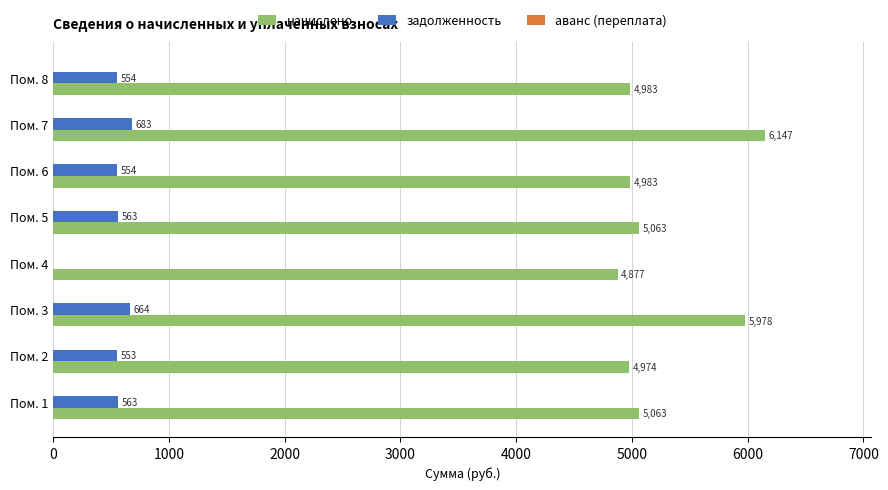

How many categories are shown in the chart?

8